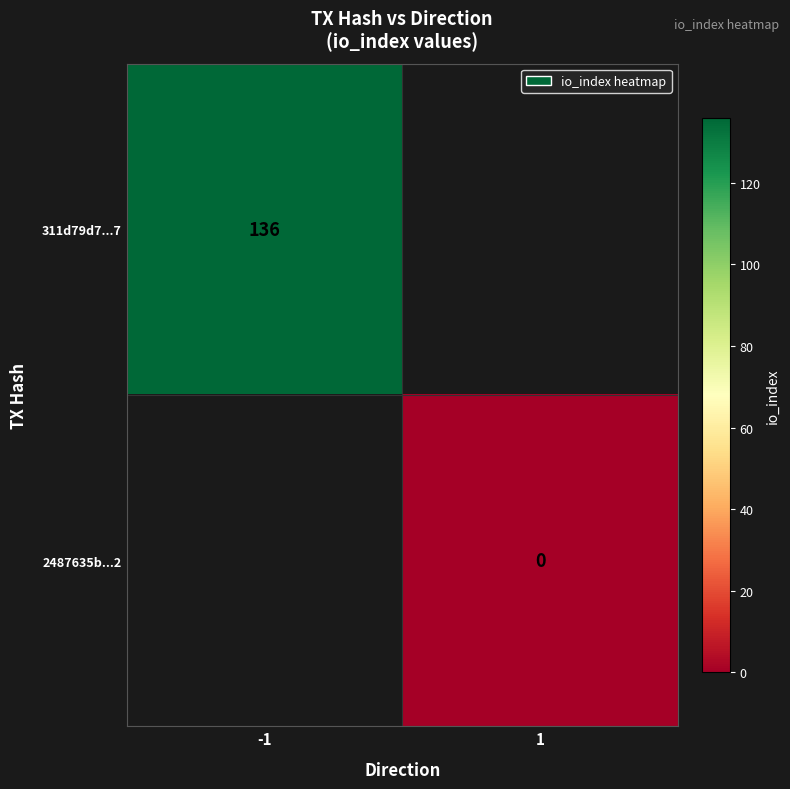

Is it true that 311d79d7...7 equals 136 at -1?

True